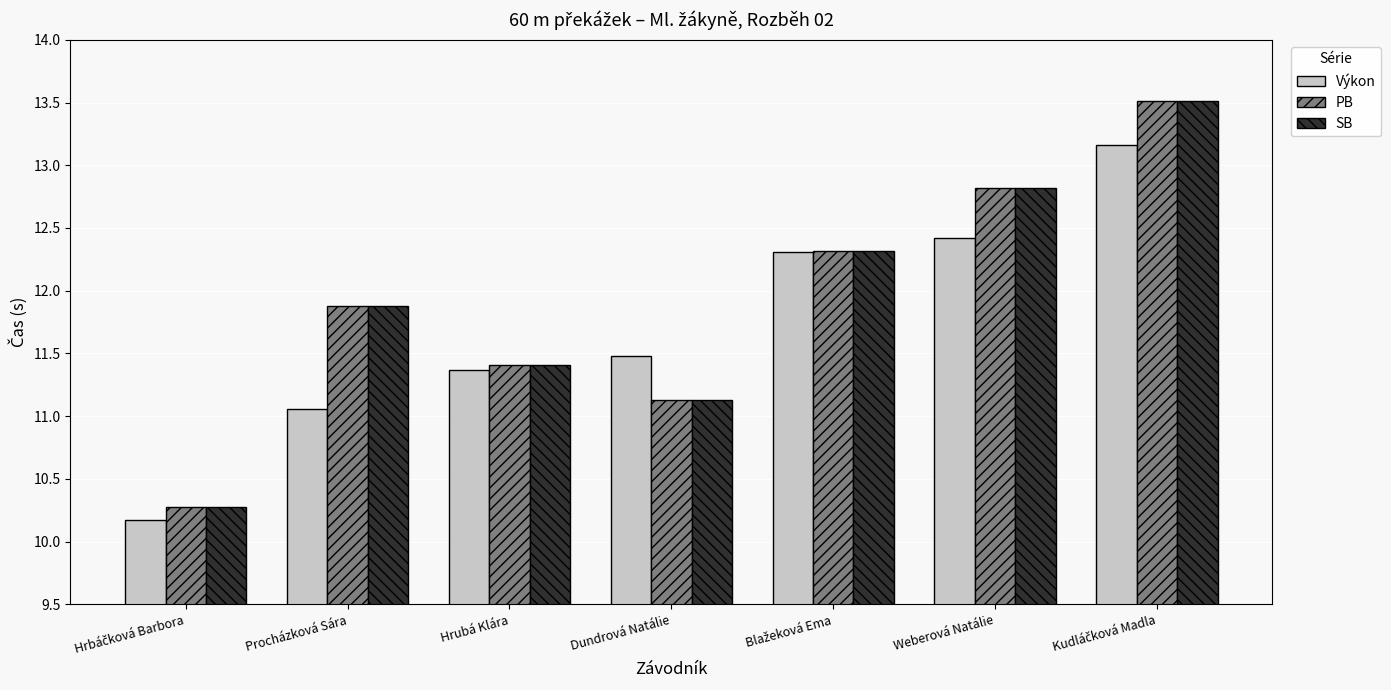

What is the smallest value displayed?

10.2